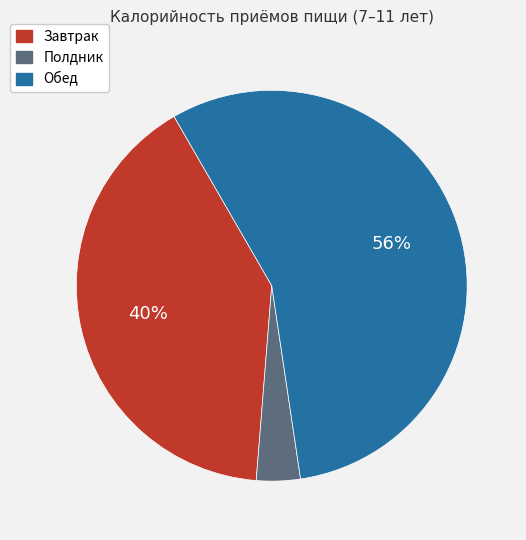

To the nearest percent, what percentage of the pie is Полдник?

4%